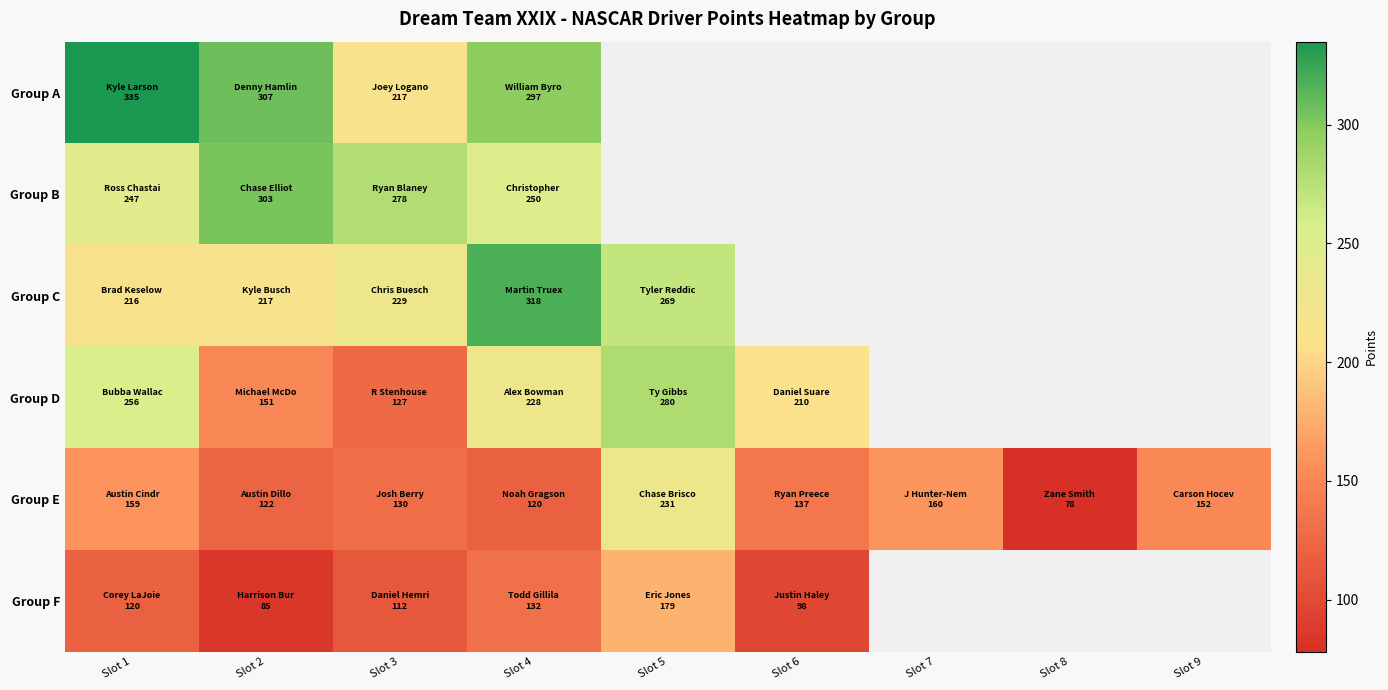

How many data points in Group F are above 132?

1